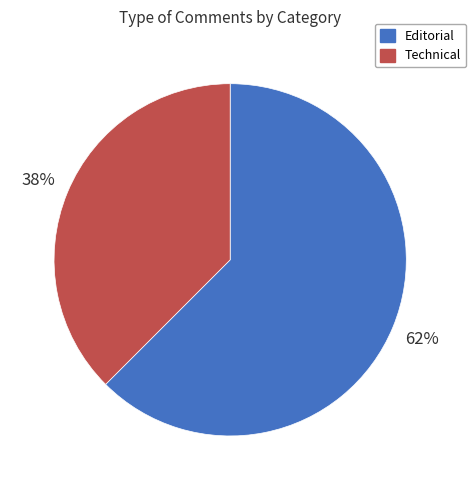

Between Technical and Editorial, which is larger?

Editorial